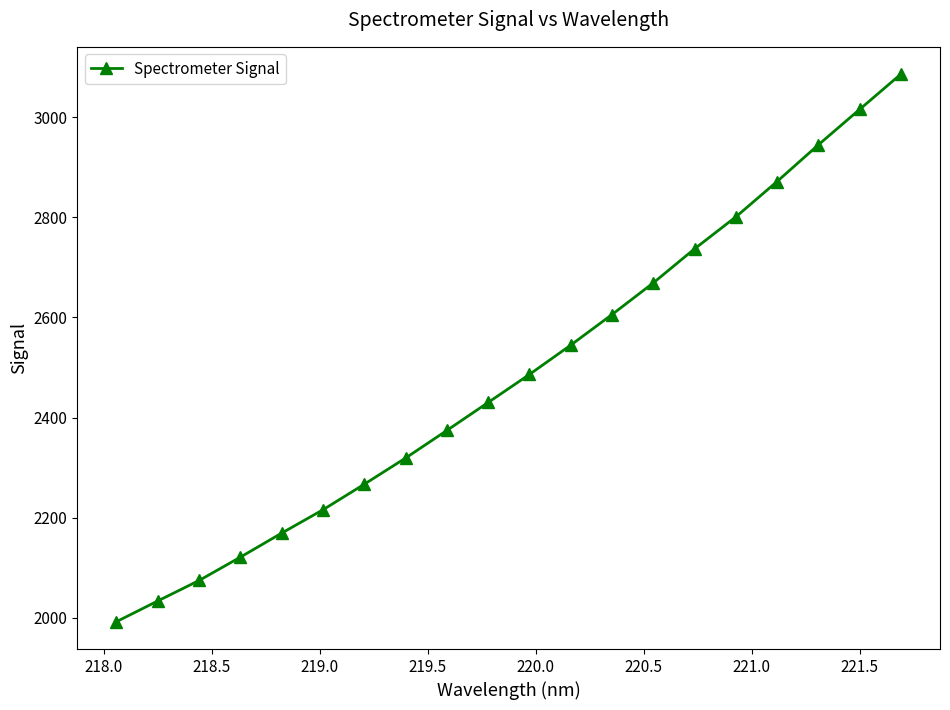

What is the value of the 20th point from the left?

3086.0